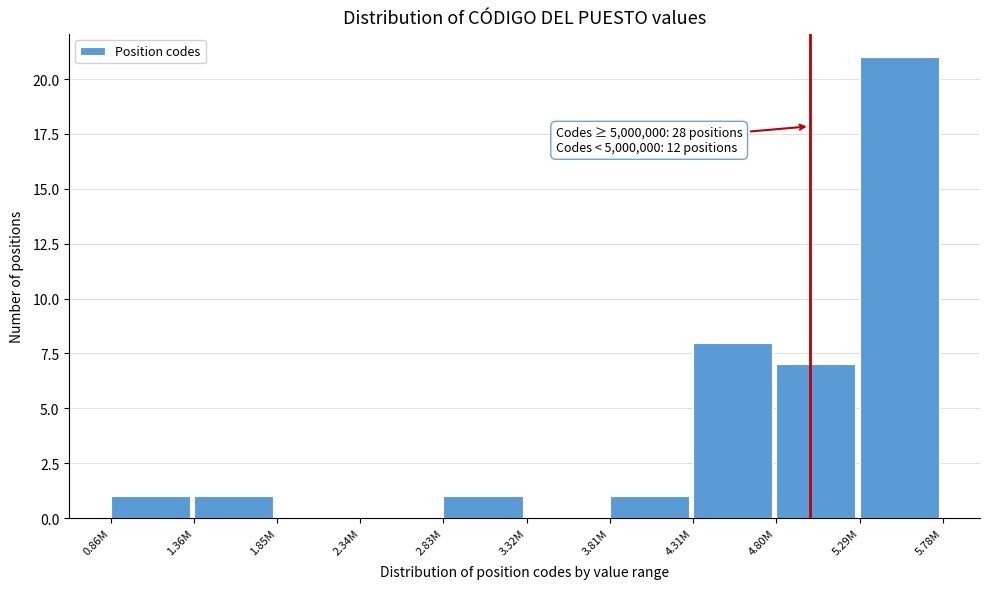

What is the sum of all values?

40